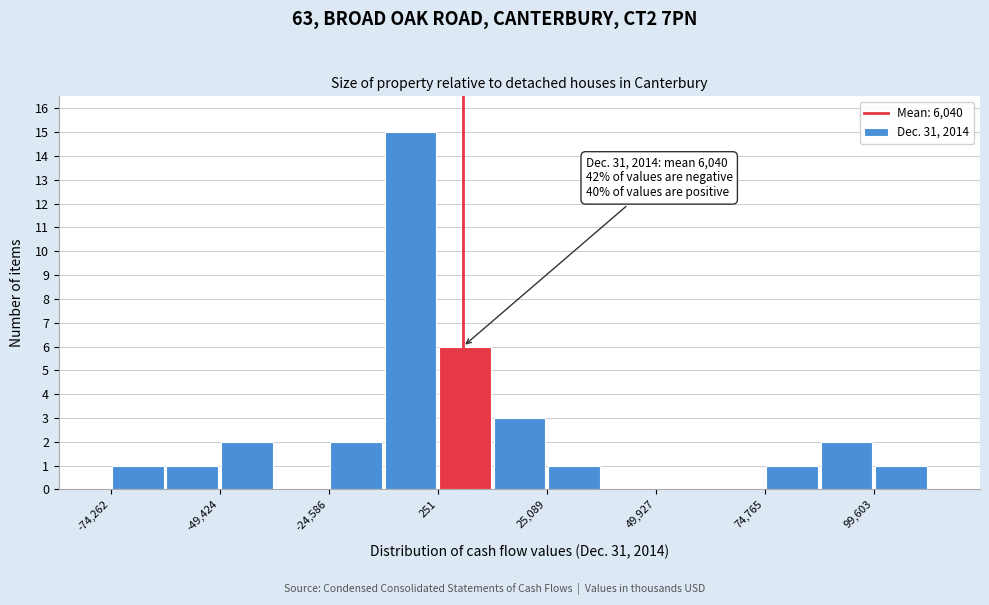

Read against the x-axis, roughly where is the centre of the tallest bar?

-5000